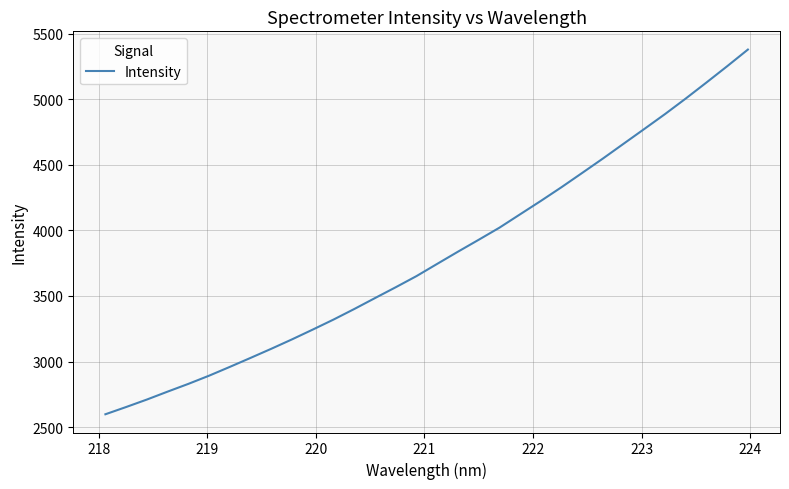

What is the greatest value displayed?

5379.6